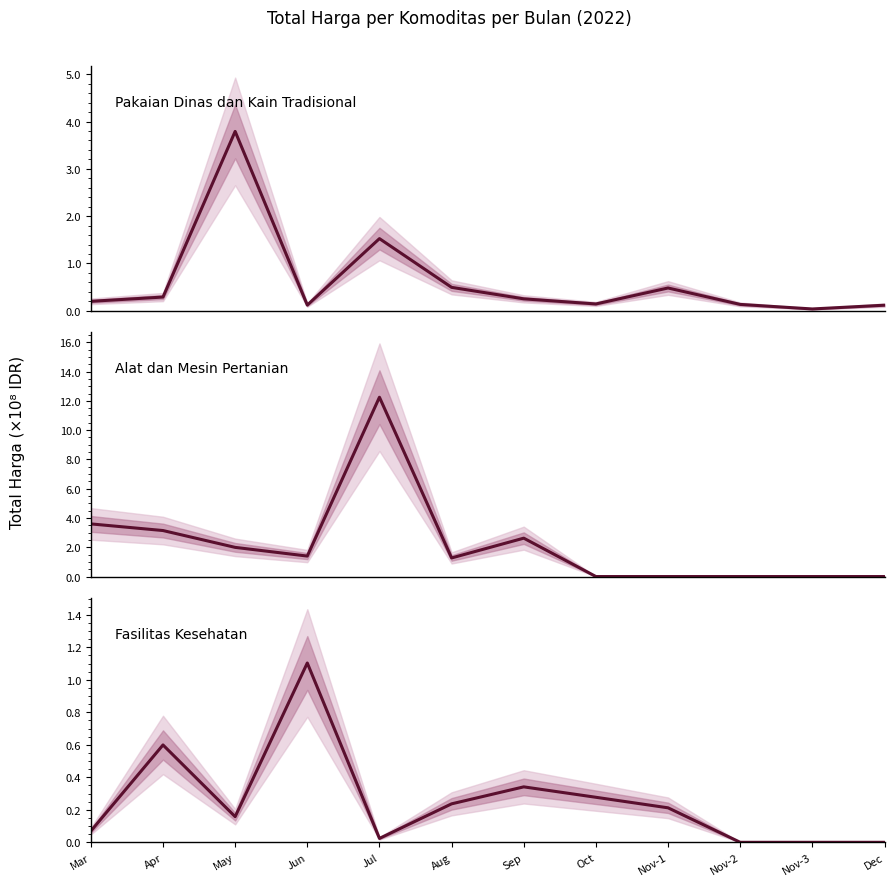

What is the difference between the Alat dan Mesin Pertanian values at Oct and Mar?

3.6